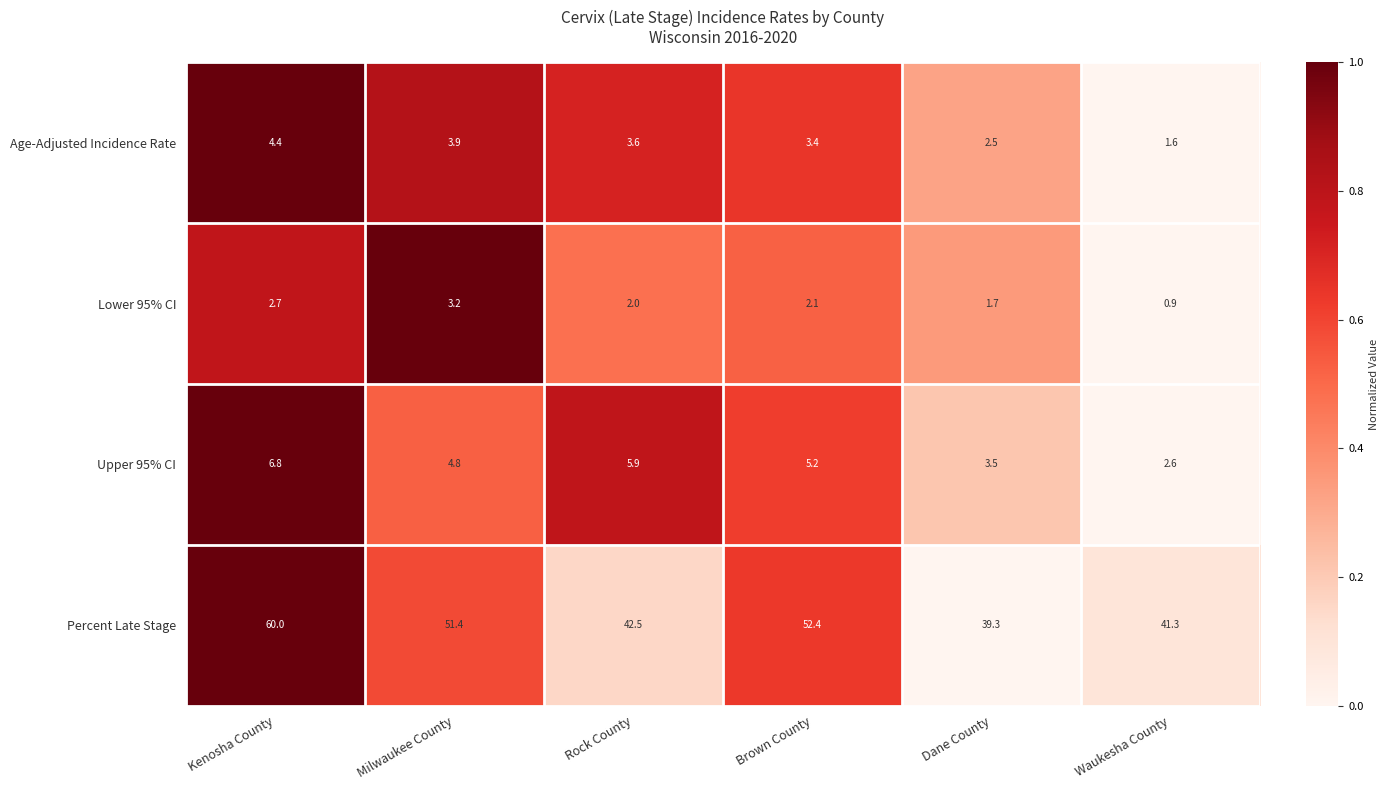

What is the spread (max minus min) of values at Brown County?

50.3